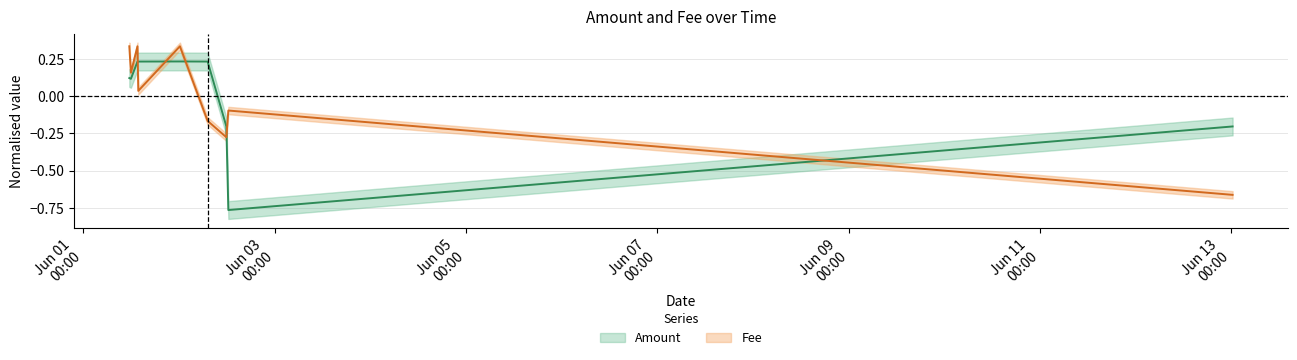

What are all the series names shown in the legend?

Amount, Fee